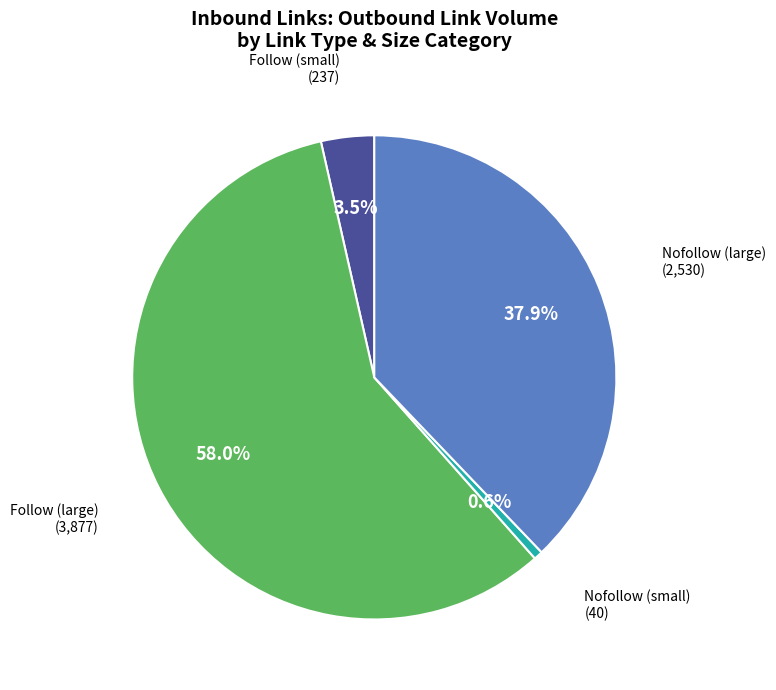

Is there any slice that represents more than half of the pie?

Yes